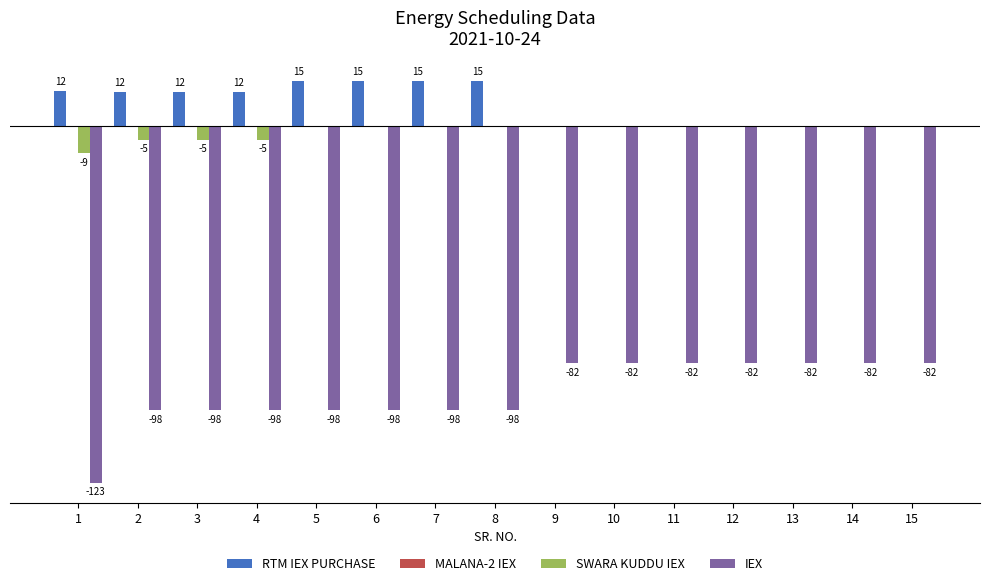

Which series changed the most between 7 and 14?

IEX